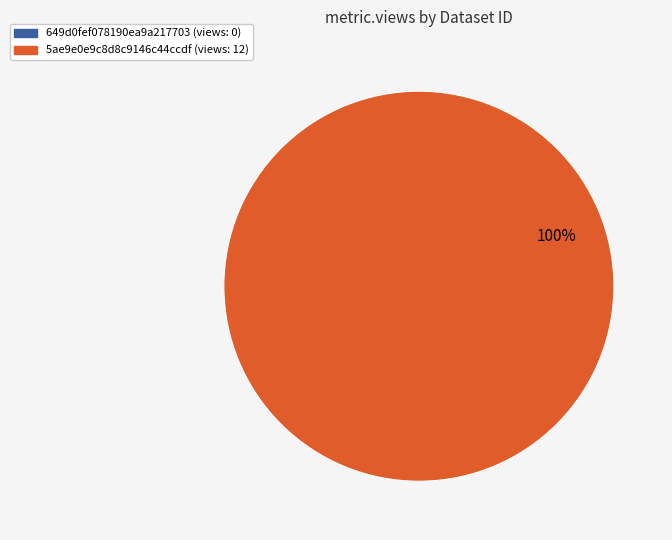

How many segments does this pie chart have?

2